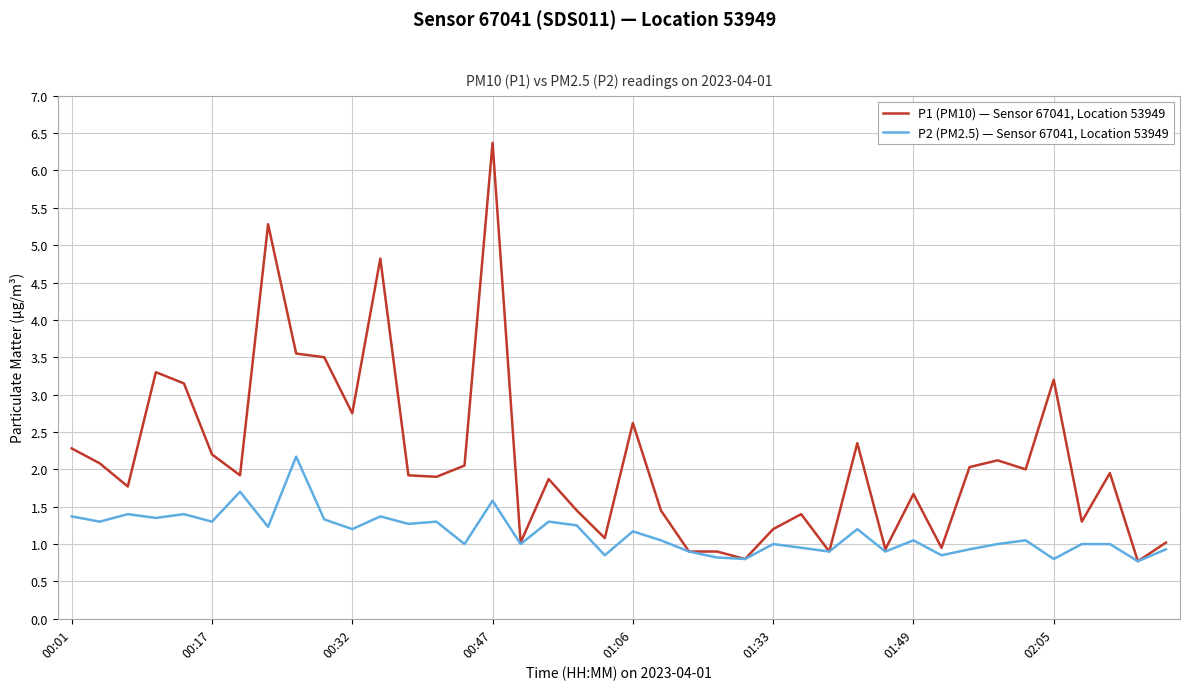

What is the difference between the second highest and second lowest values in the P2 (PM2.5) — Sensor 67041, Location 53949 series?

0.9